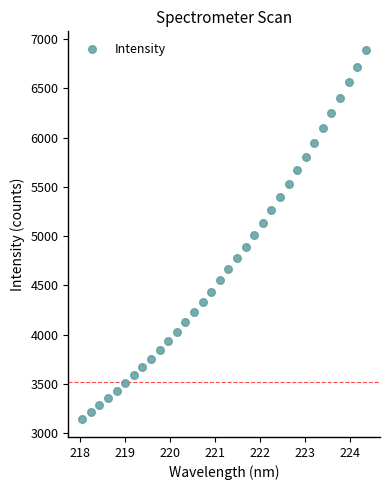

What is the range of Y values (max minus min)?

3742.4